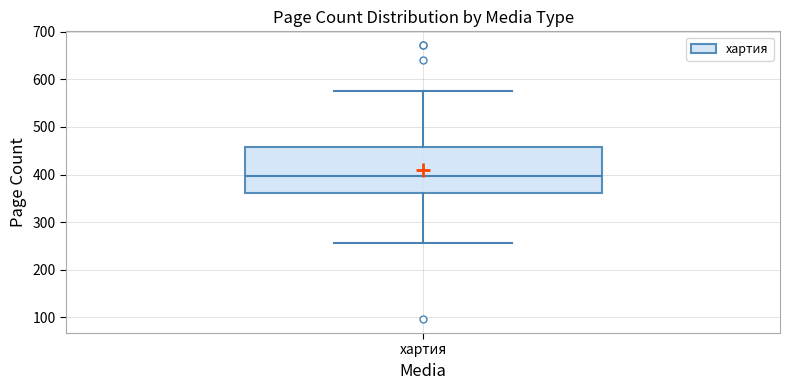

Where does the median line of the box for хартия sit on the y-axis? The values are not printed on the chart, so give them approximately, as read against the axis.

400